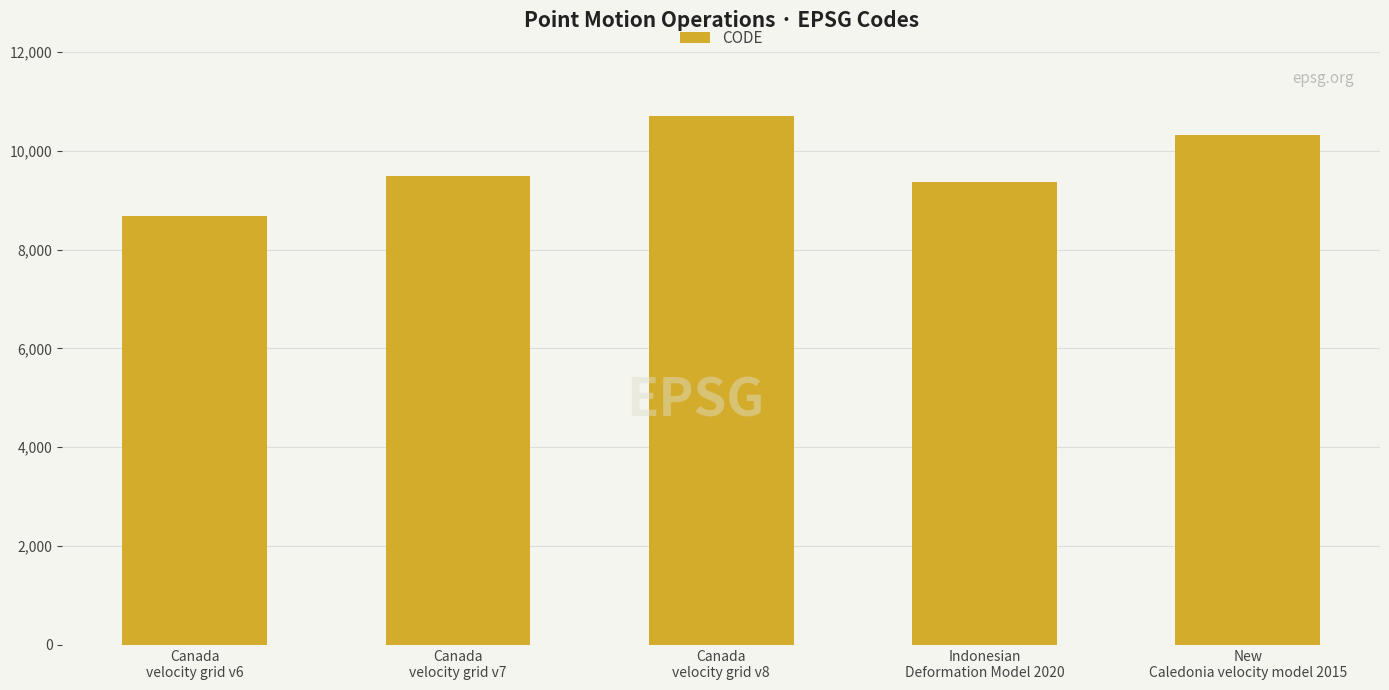

What is the difference between the second highest and second lowest values?

948